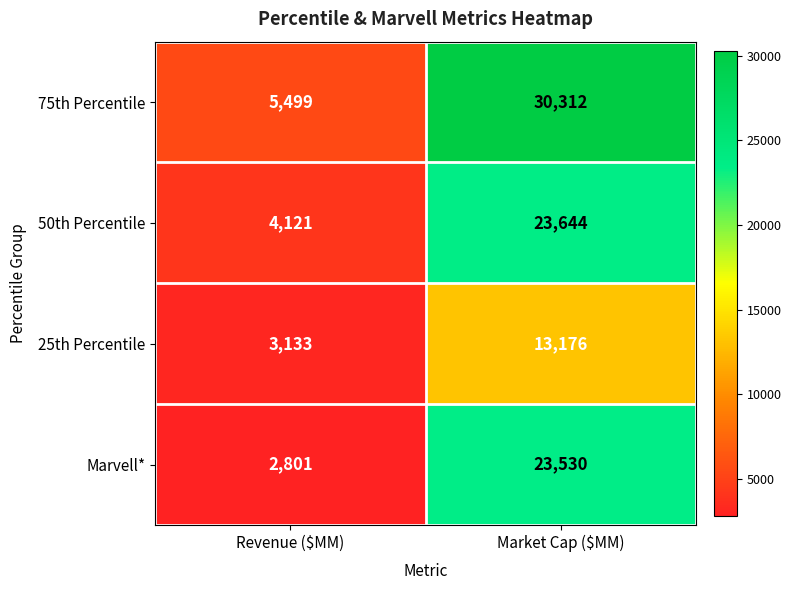

Reading right to left, what are all the values shown in this chart?

75th Percentile: 30312	5499
50th Percentile: 23644	4121
25th Percentile: 13176	3133
Marvell*: 23530	2801